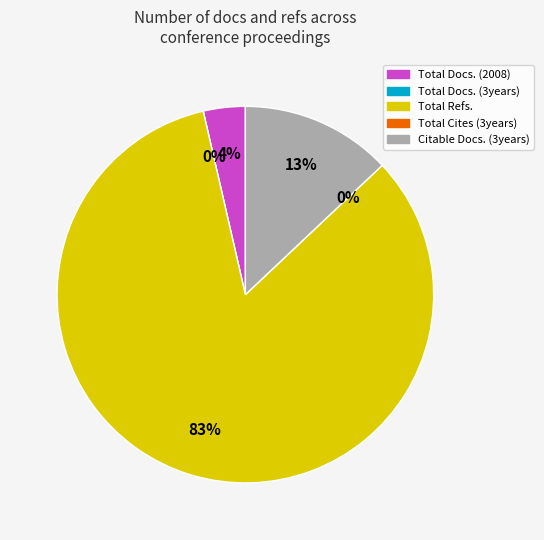

Do Total Docs. (2008) and Citable Docs. (3years) together represent more than half of the pie?

No